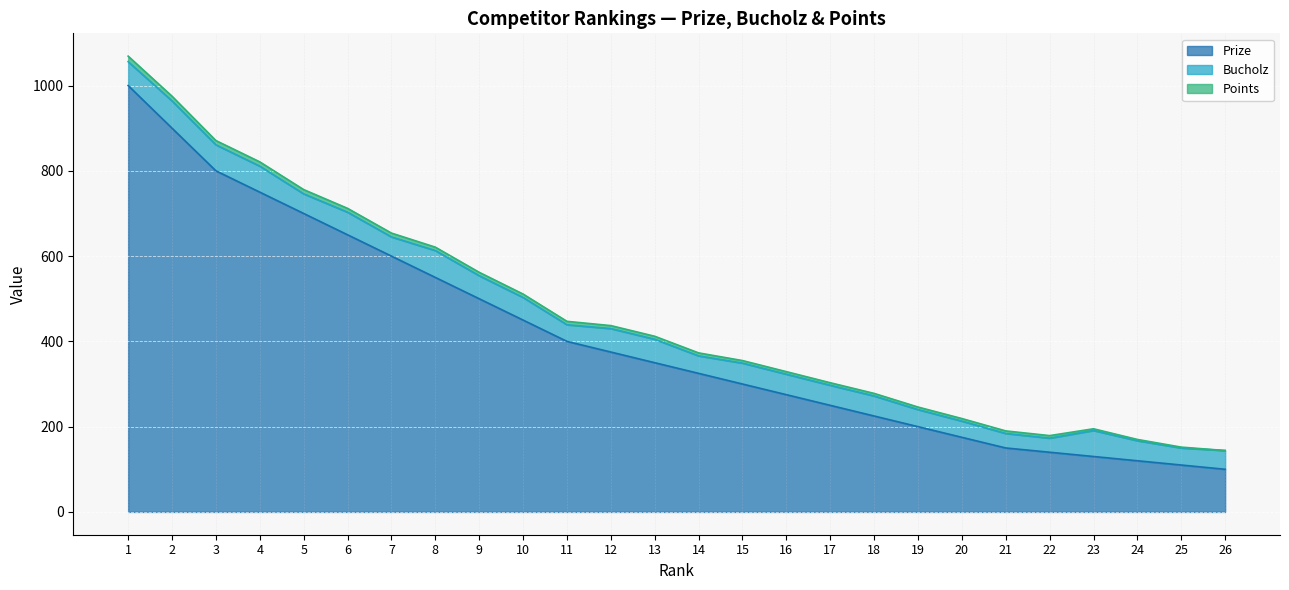

Reading left to right, extract all data points from this chart.

Prize: 1000	900	800	750	700	650	600	550	500	450	400	375	350	325	300	275	250	225	200	175	150	140	130	120	110	100
Bucholz: 56	64	61	61	46	53	45	63	54	53	39	55	55	41	49	48	47	47	40	38	34	33	61	47	40	44
Points: 13	11	10	10	10	9	9	8	8	8	8	7	7	7	6	6	6	6	6	6	6	6	4	3	2	0